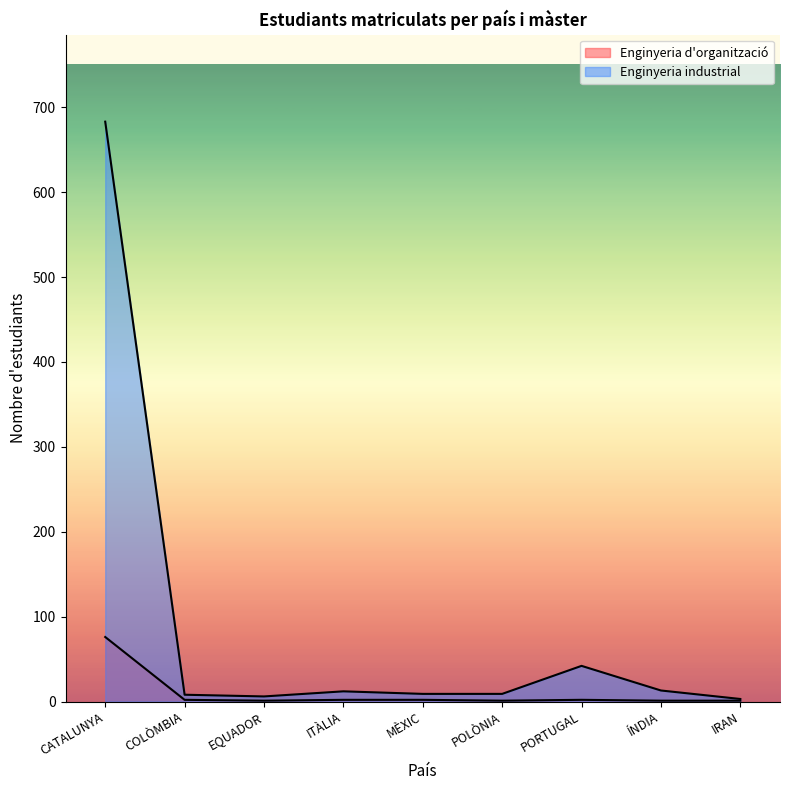

Which series changed the most between EQUADOR and ÍNDIA?

Enginyeria industrial